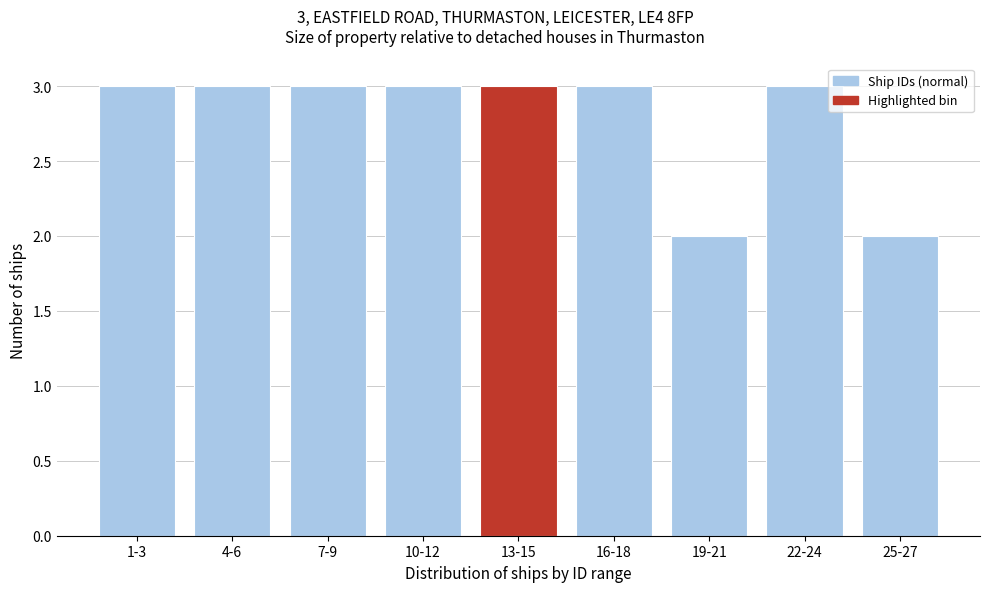

Reading left to right, extract all data points from this chart.

3	3	3	3	3	3	2	3	2